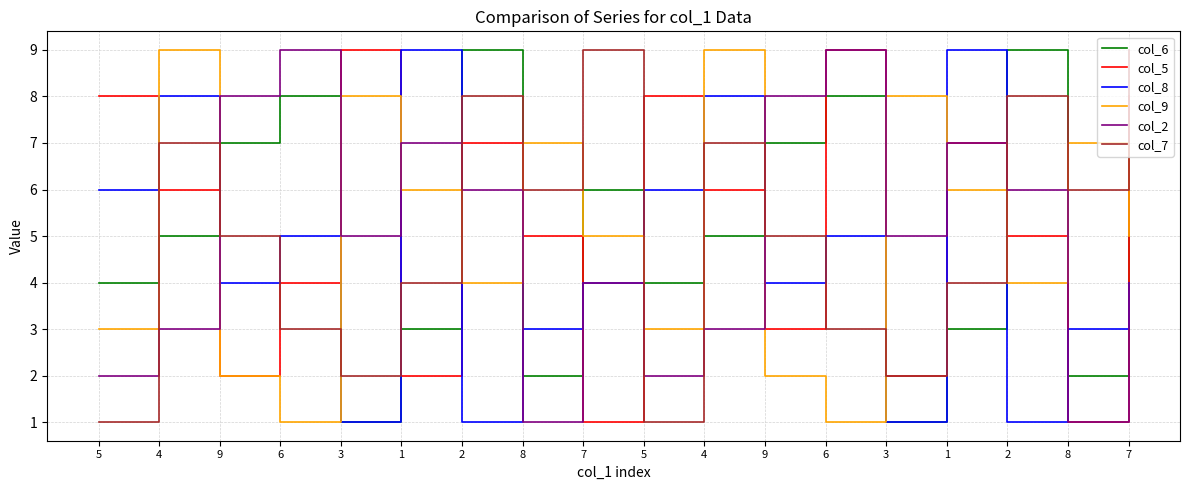

How many lines are shown in the chart?

6